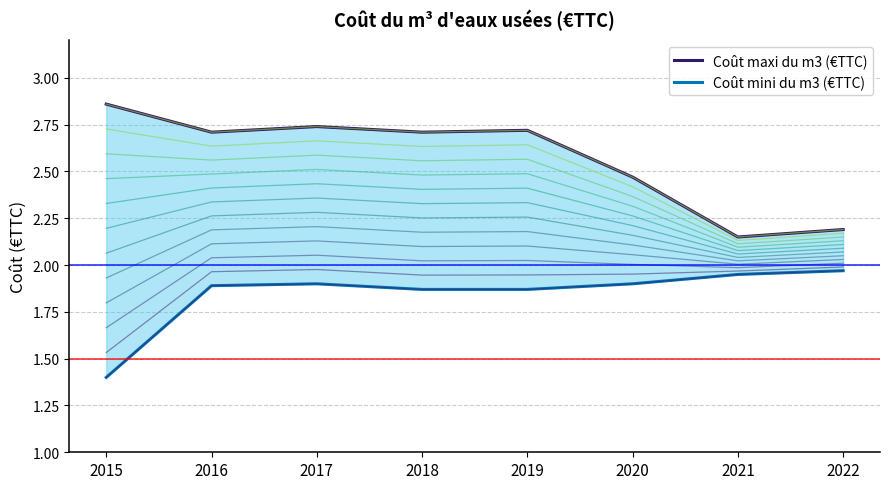

At how many categories does at least one series exceed 2?

8